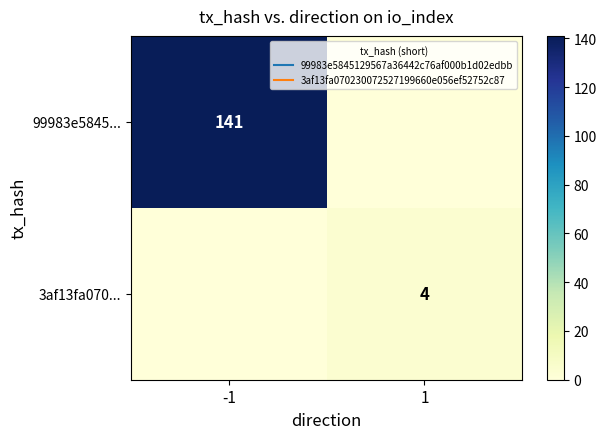

List the labels in order of 3af13fa070... value, largest first.

1, -1